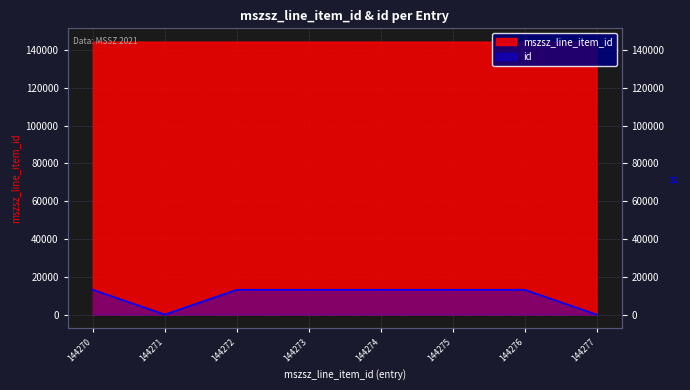

Which series changed the most between 144270 and 144271?

id